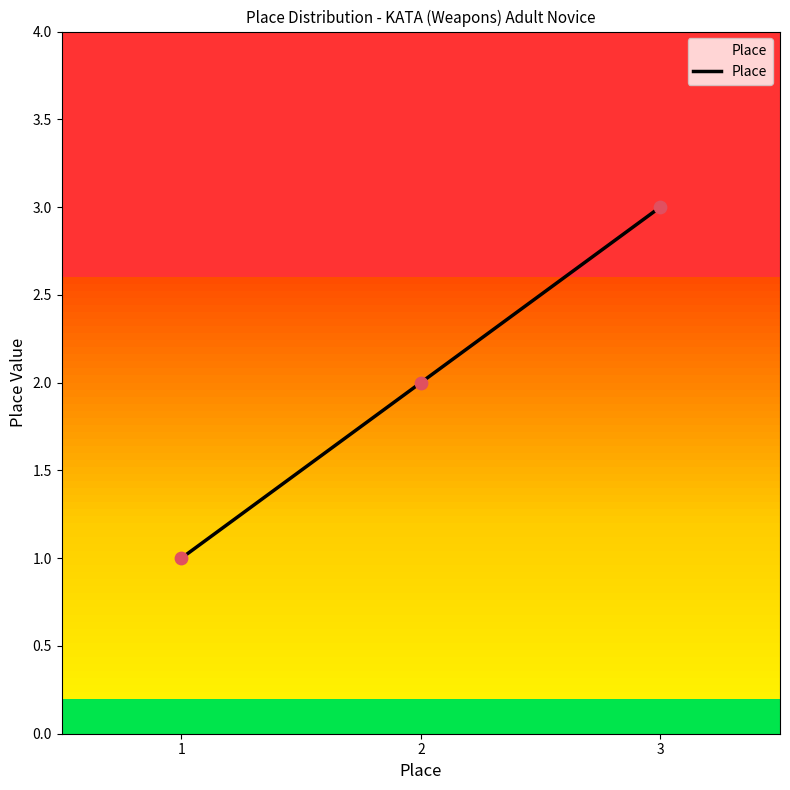

What is the ratio of the value at 2 to the value at 3?

0.7